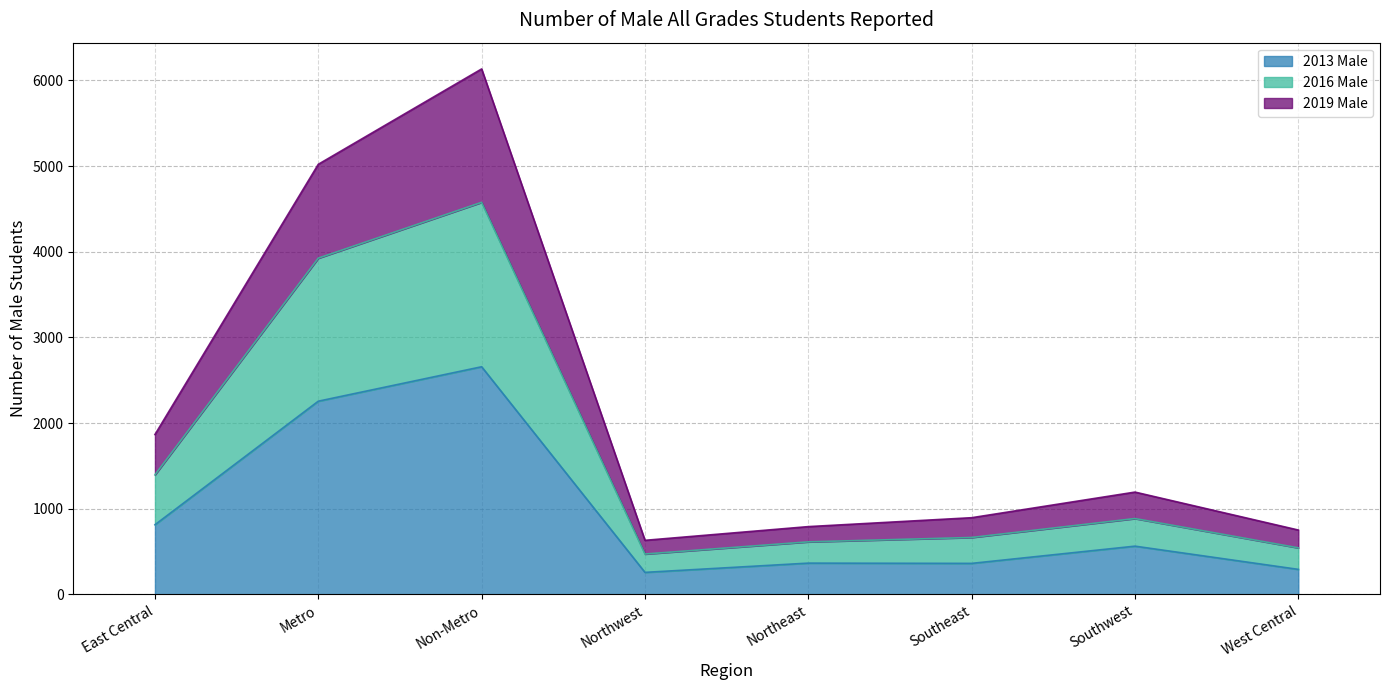

How many interior local valleys does the 2016 Male series have?

1